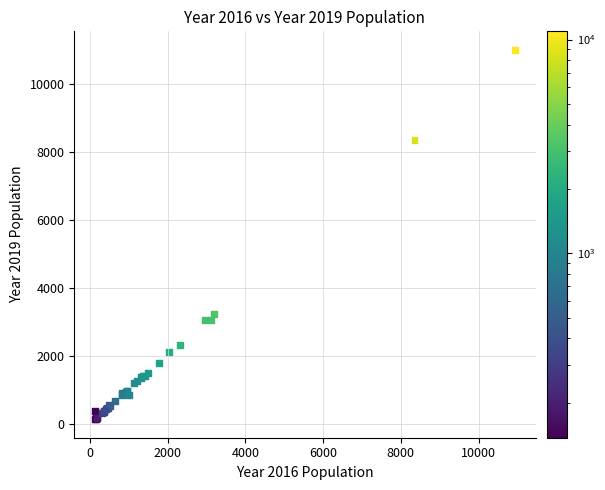

What Y value in the scatter plot is closest to 5559?

3233